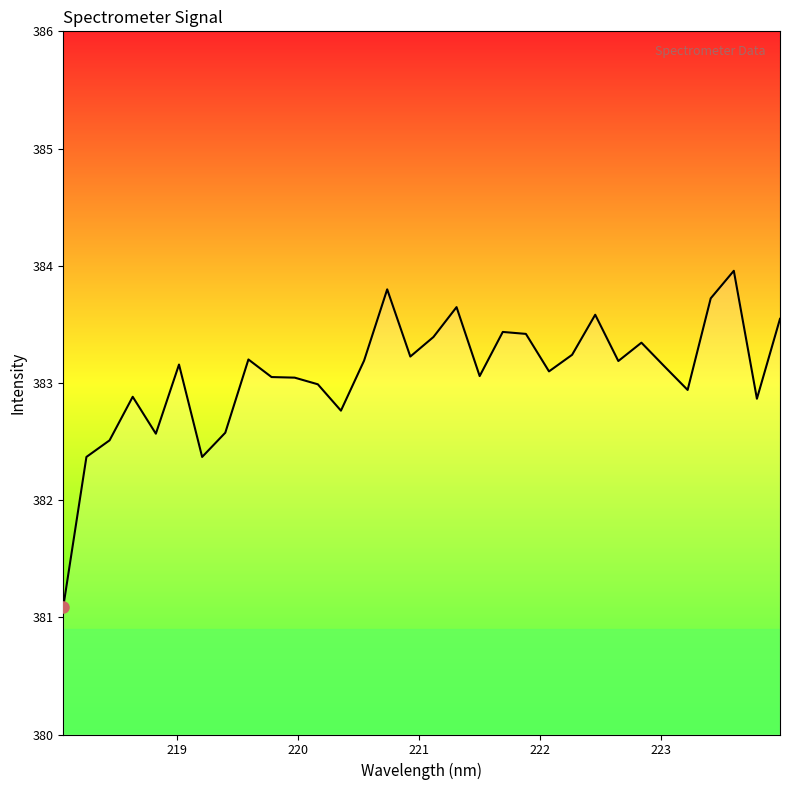

What is the difference between the maximum and minimum values?

2.9